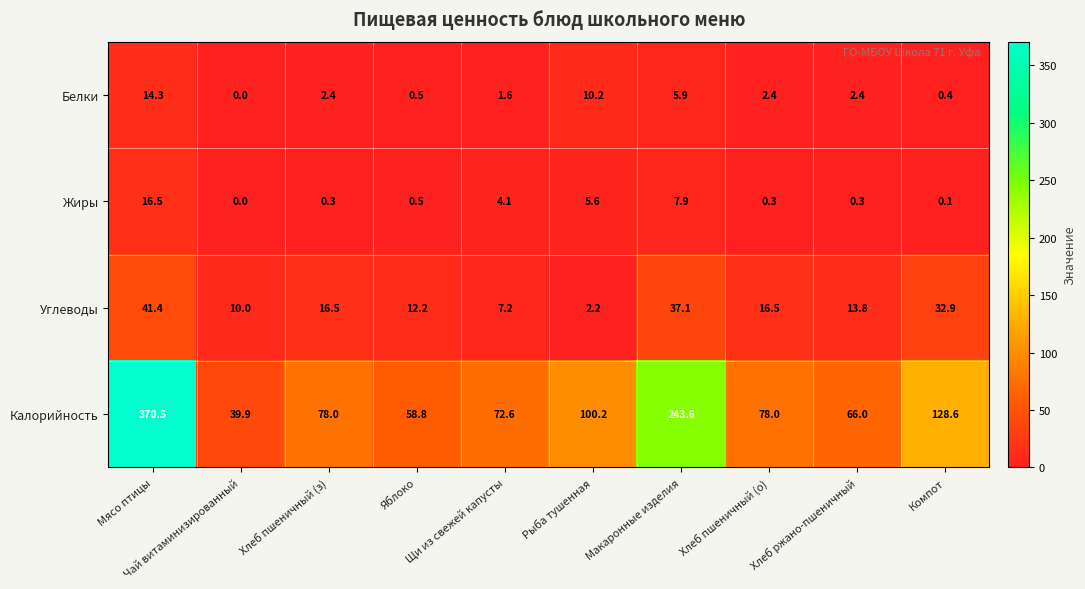

What is the minimum value for Калорийность?

39.9